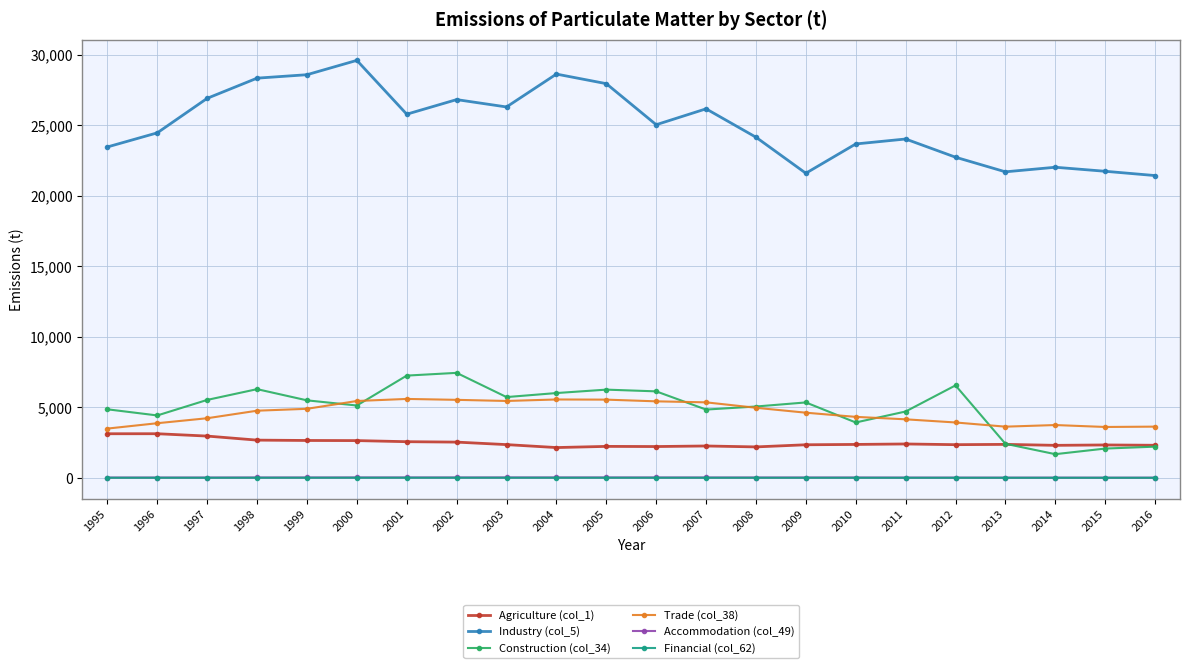

True or false: Trade (col_38) and Accommodation (col_49) cross at least once.

False